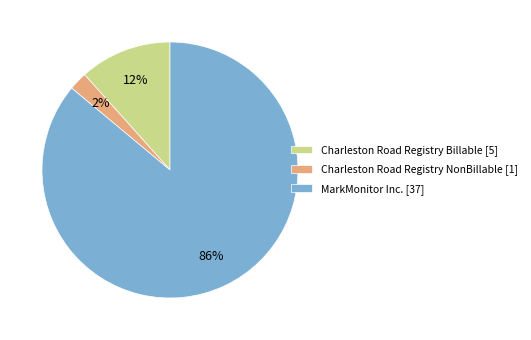

Between MarkMonitor Inc. [37] and Charleston Road Registry NonBillable [1], which is larger?

MarkMonitor Inc. [37]